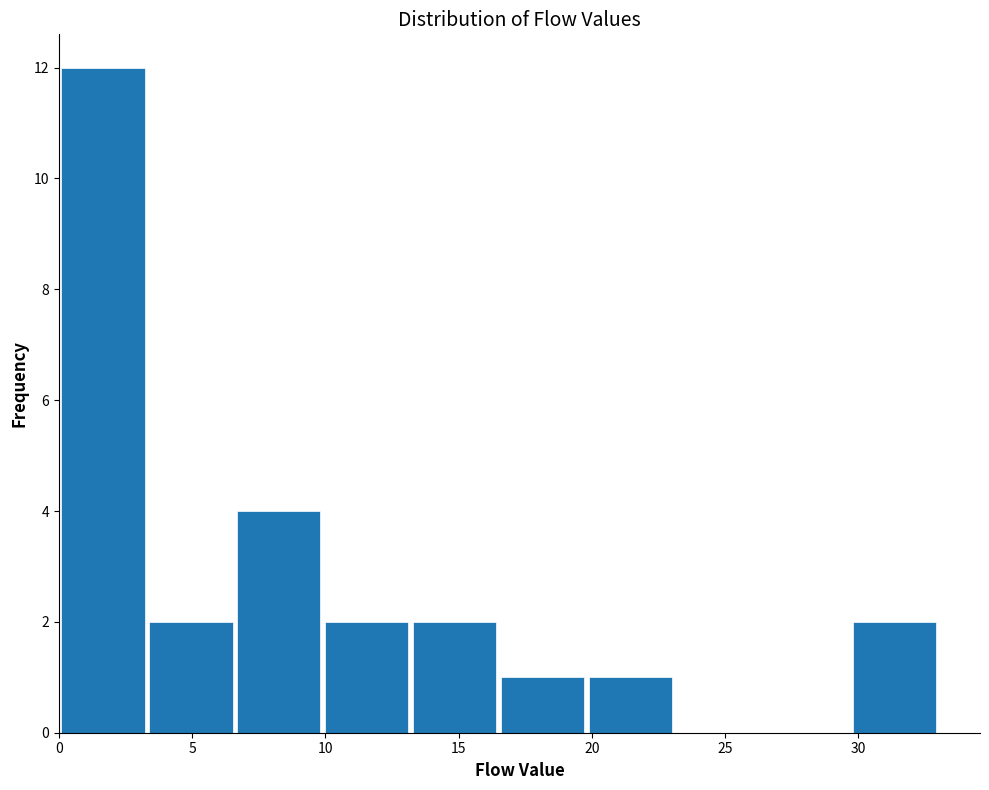

Which range on the x-axis has the tallest bar?

0.0 to 3.3